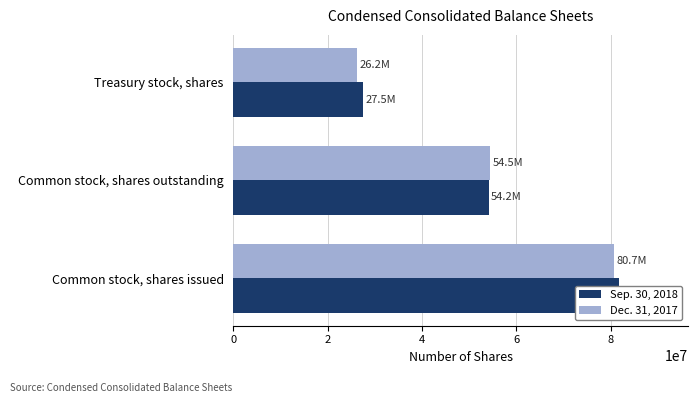

Reading left to right, list all the values displayed in this chart.

Sep. 30, 2018: 81722748	54194512	27528236
Dec. 31, 2017: 80709970	54542612	26167358